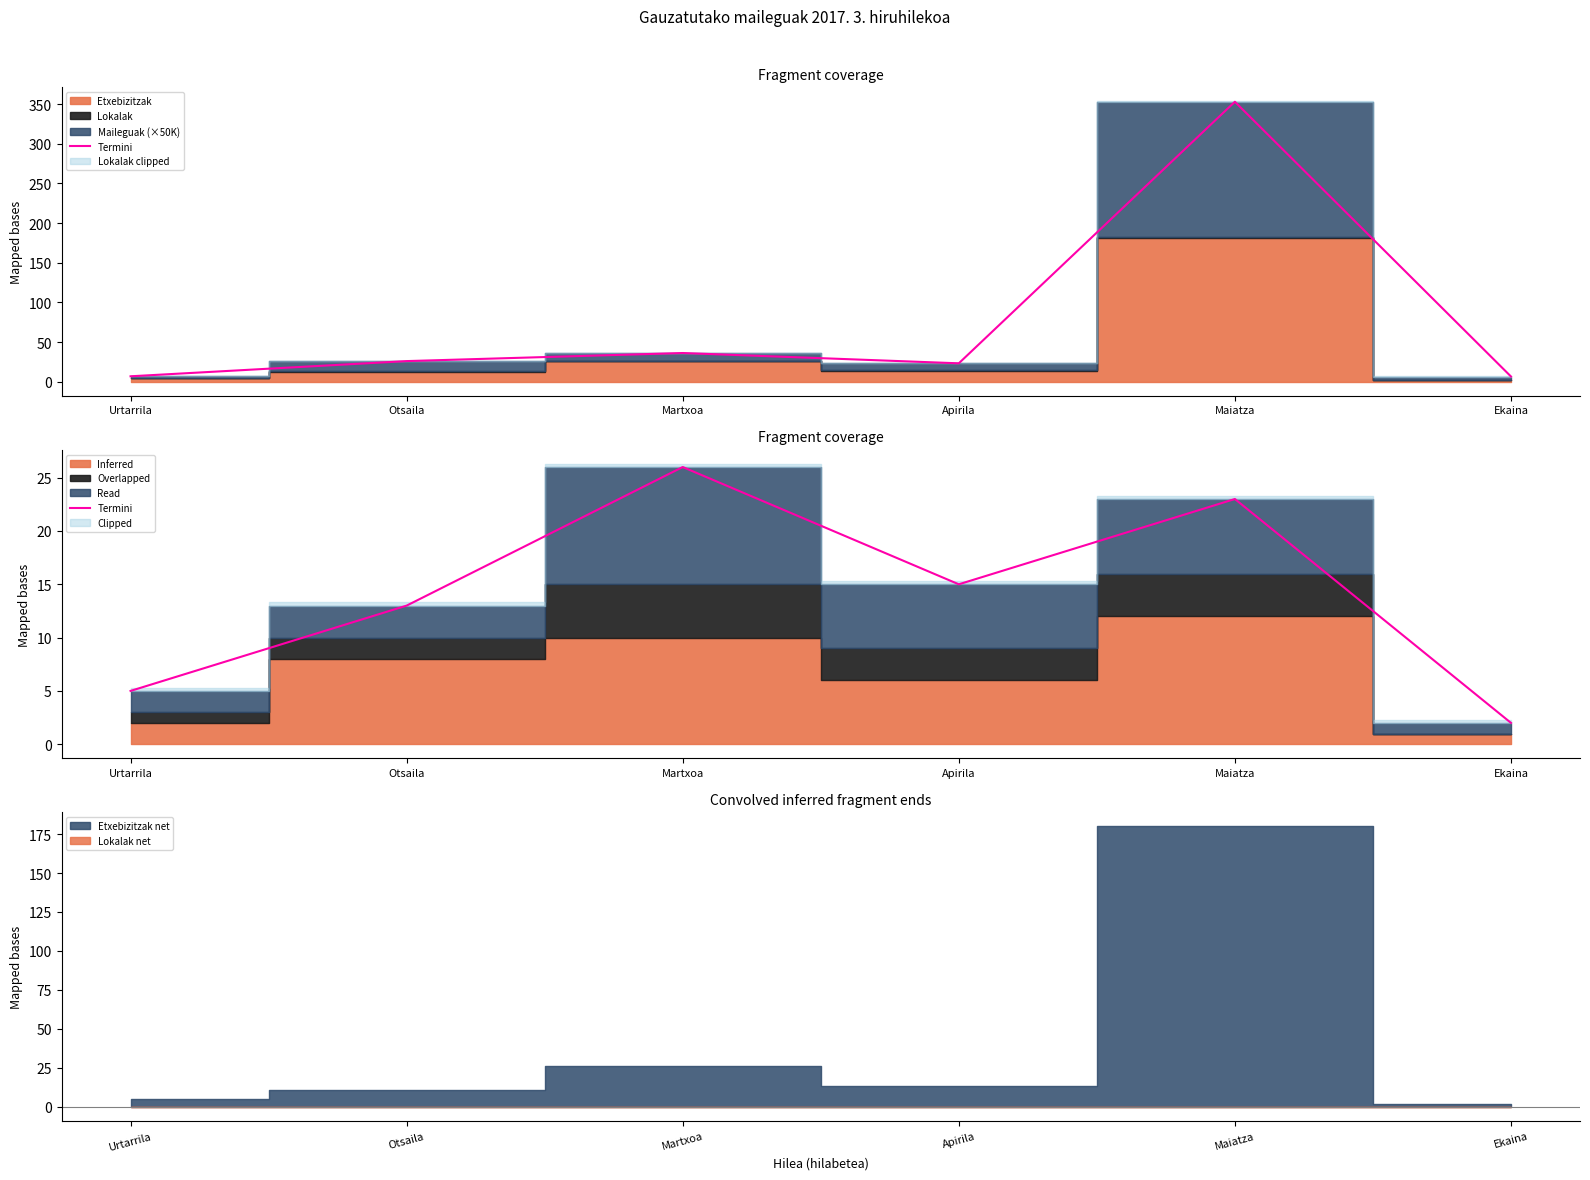

List the labels in order of value, largest first.

Martxoa, Maiatza, Apirila, Otsaila, Urtarrila, Ekaina